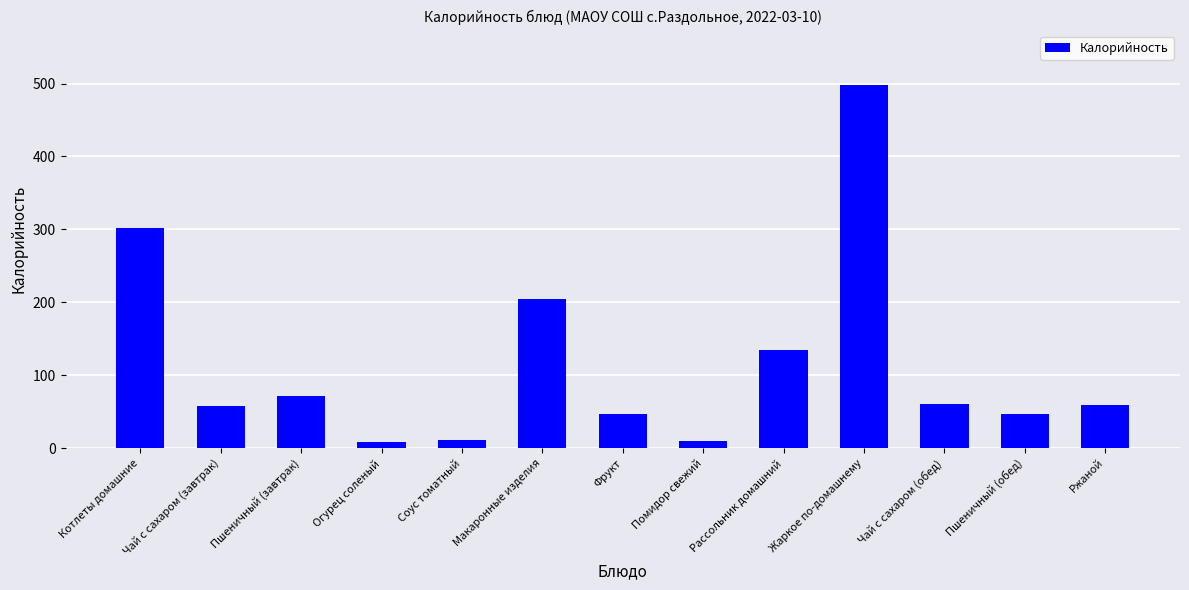

How many series are shown in this chart?

1